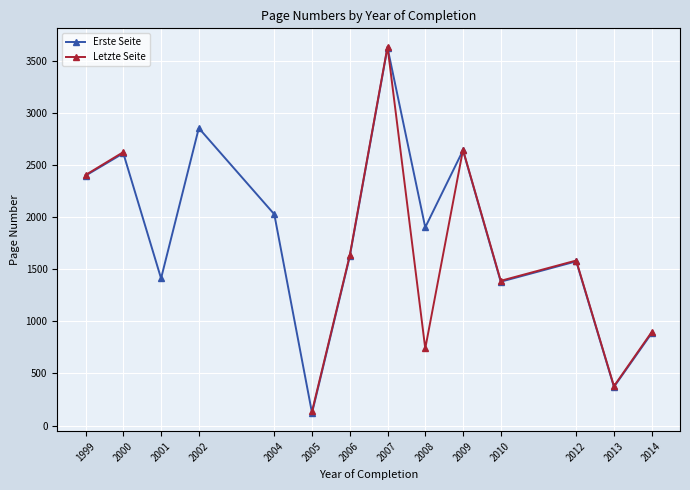

Which series changed the most between 2008 and 2009?

Letzte Seite